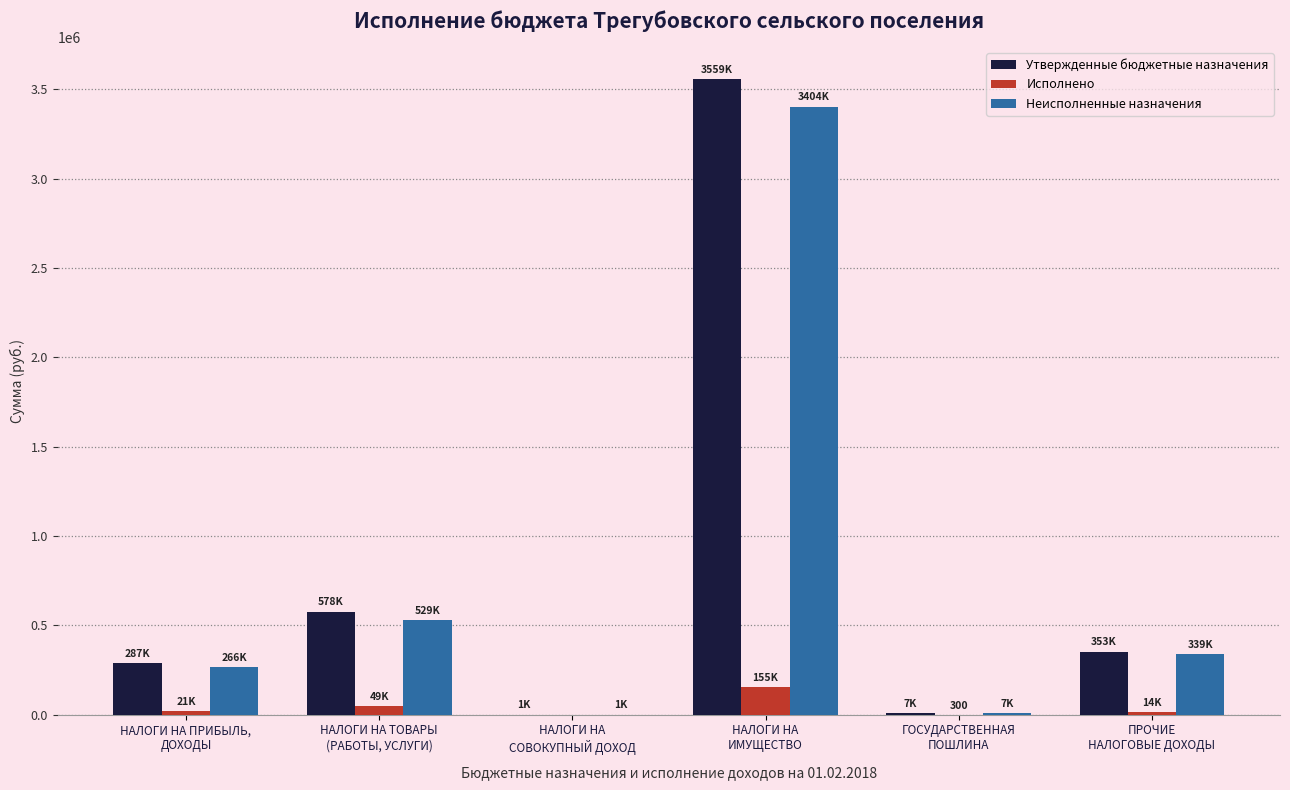

Where does the Неисполненные назначения series first go above 339044?

НАЛОГИ НА ТОВАРЫ
(РАБОТЫ, УСЛУГИ)